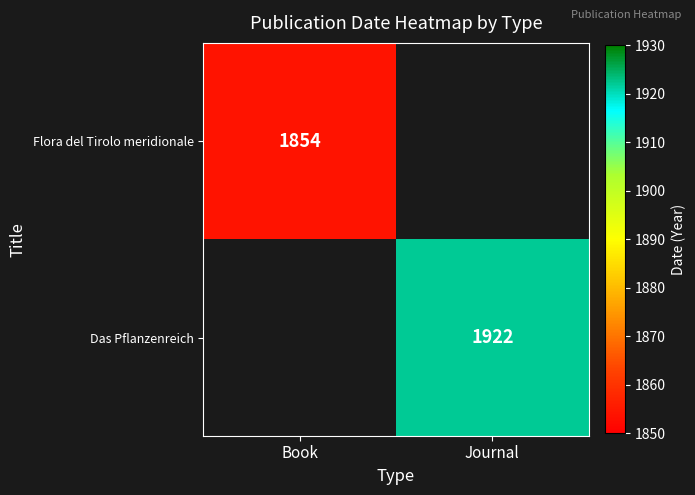

True or false: Flora del Tirolo meridionale has a value of 2840 at Book.

False